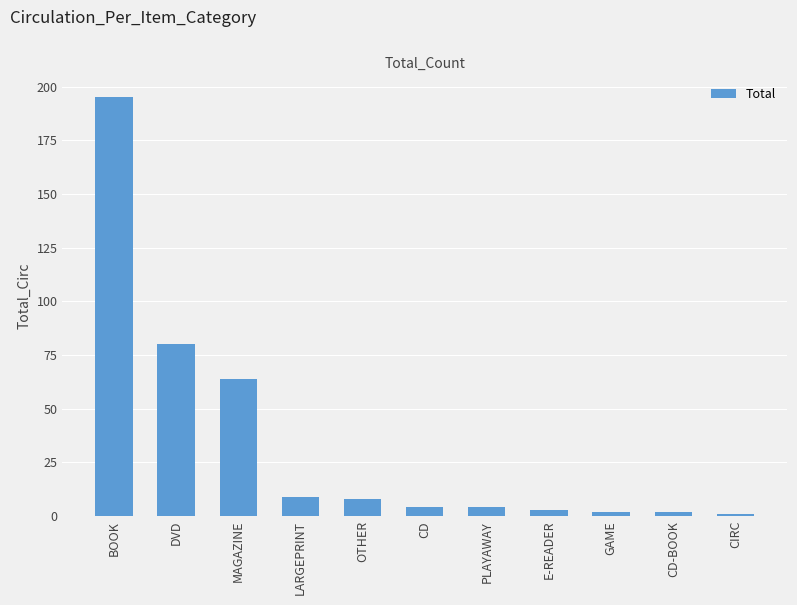

The value at CD is 4. True or false?

True